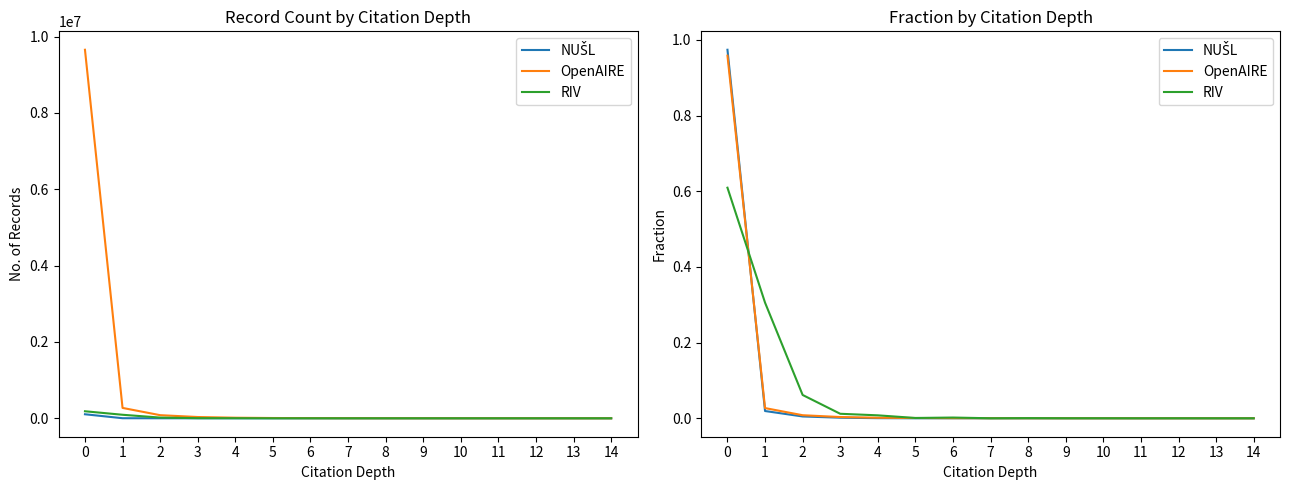

How many values in NUŠL are above zero?

7